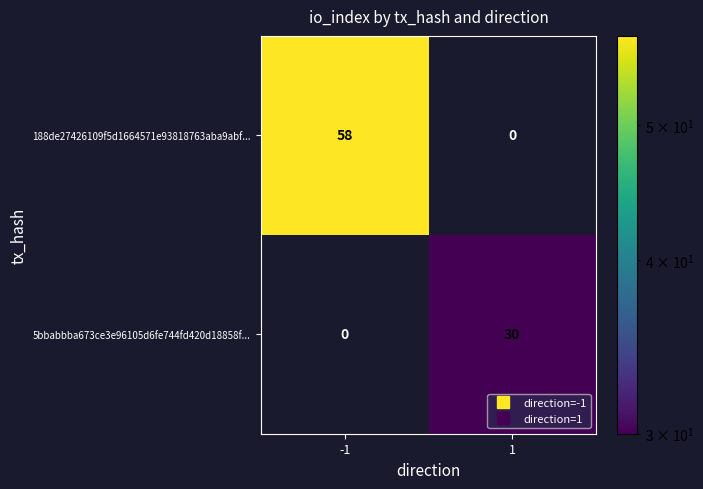

Is it true that 5bbabbba673ce3e96105d6fe744fd420d18858f... equals 20 at 1?

False